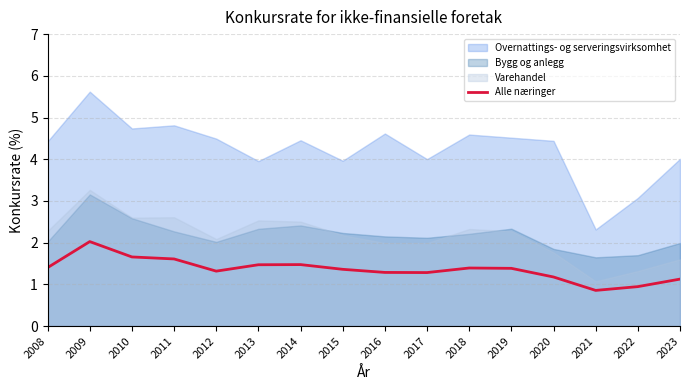

How many interior local peaks (higher than both neighbors) does the data have?

3